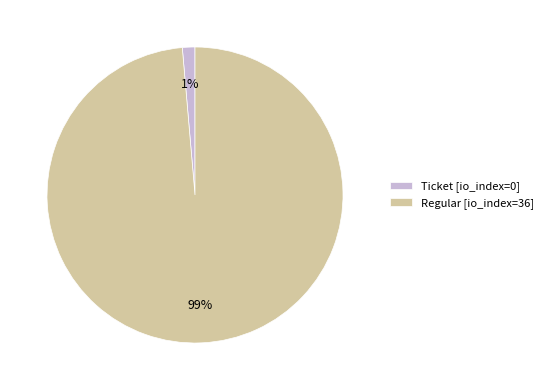

Which category has the smallest portion of the pie?

Ticket [io_index=0]